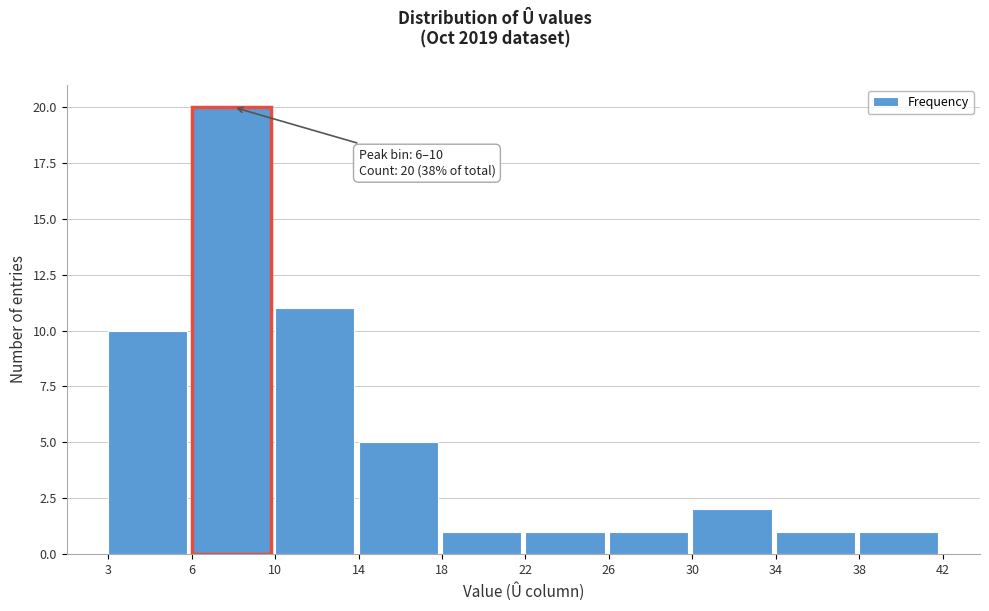

Reading left to right, what are all the values shown in this chart?

10	20	11	5	1	1	1	2	1	1